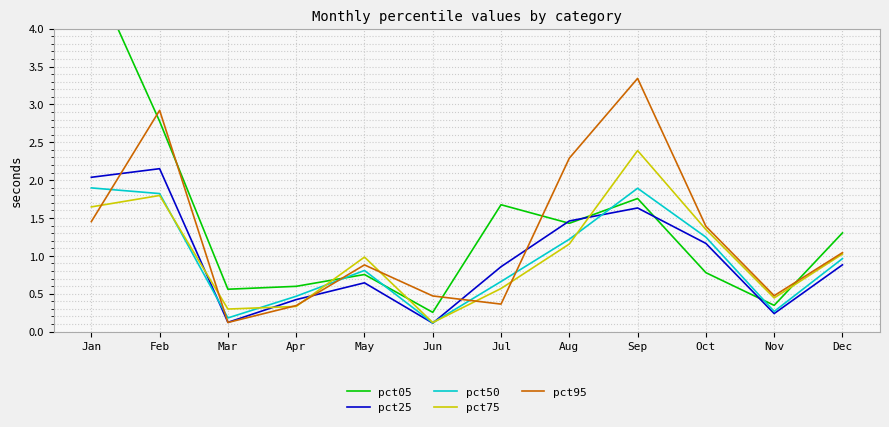

What is the difference between the second highest and minimum values in the pct50 series?

1.8